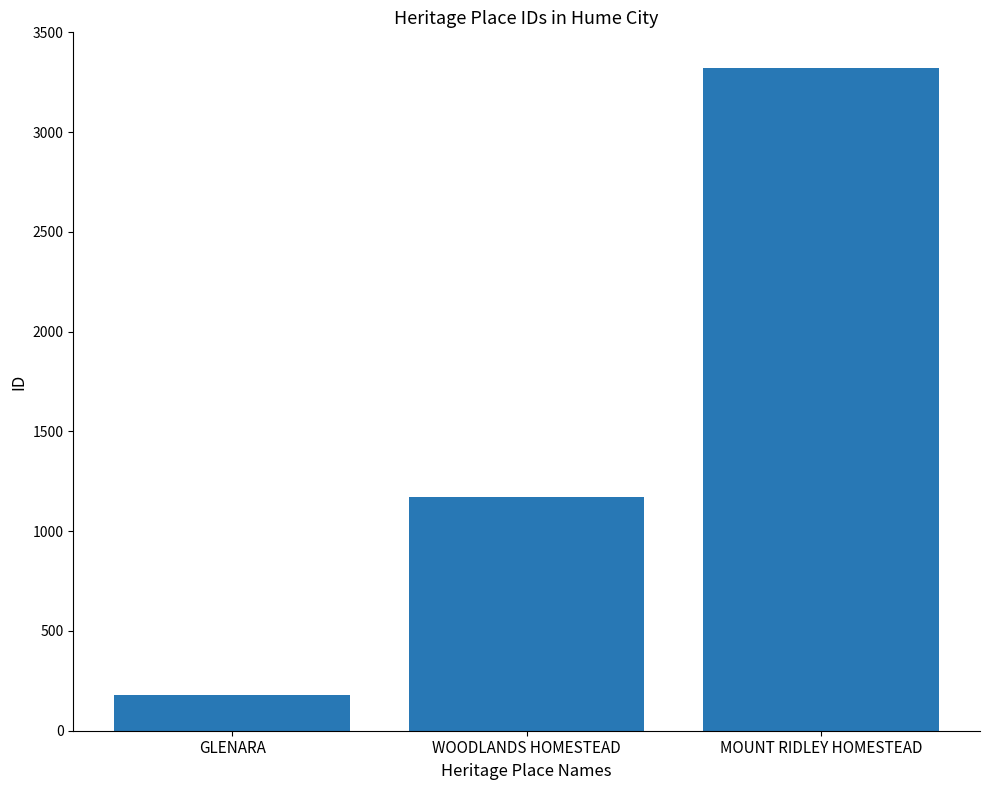

What is the label of the 2nd bar from the left?

WOODLANDS HOMESTEAD